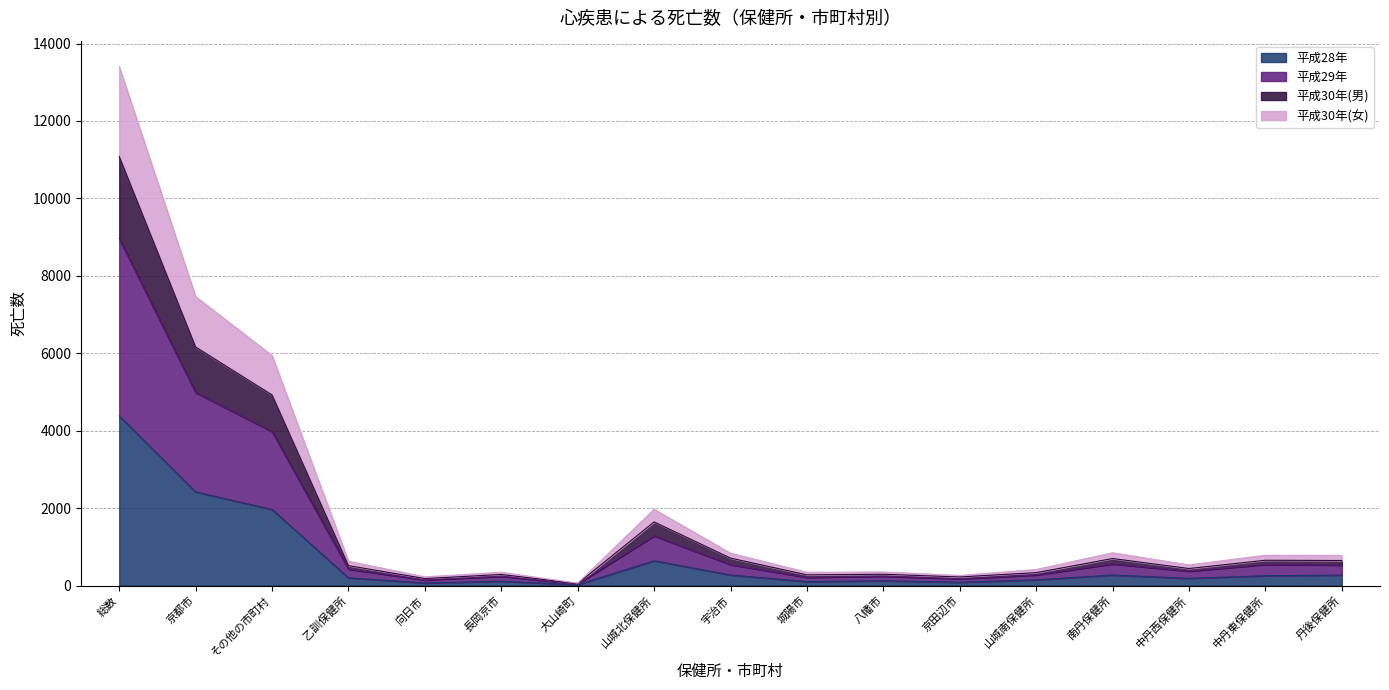

At which category is the sum across all series the highest?

総数